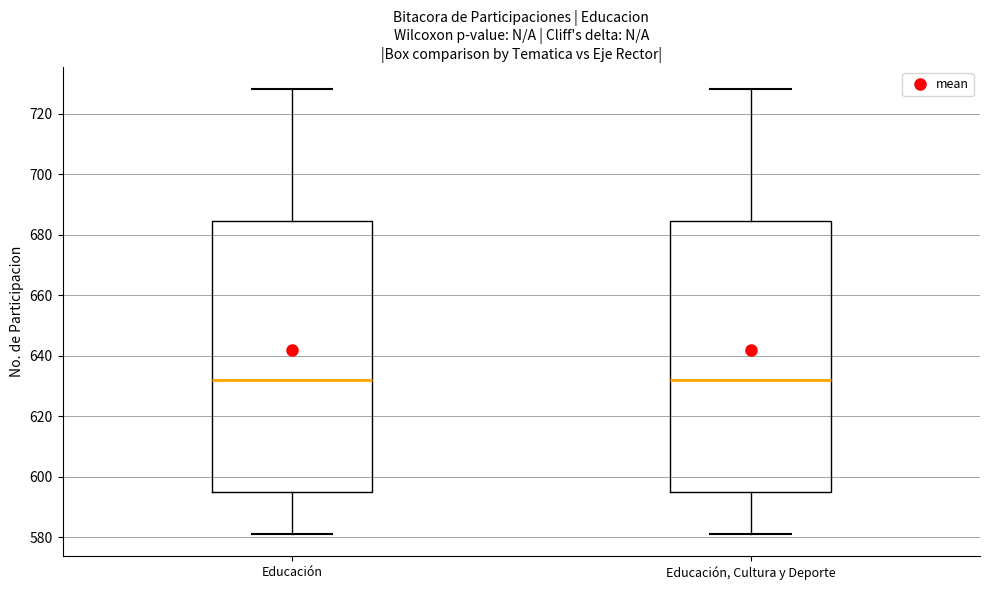

Reading left to right, transcribe this box plot: for each box, give where its median line is, the range the box spans, and where its two whiskers end, as read against the y-axis. The values are not printed on the chart, so give them approximately, as read against the axis.

Educación: median 632, box 596 to 684, whiskers 582 to 728
Educación, Cultura y Deporte: median 632, box 596 to 684, whiskers 582 to 728